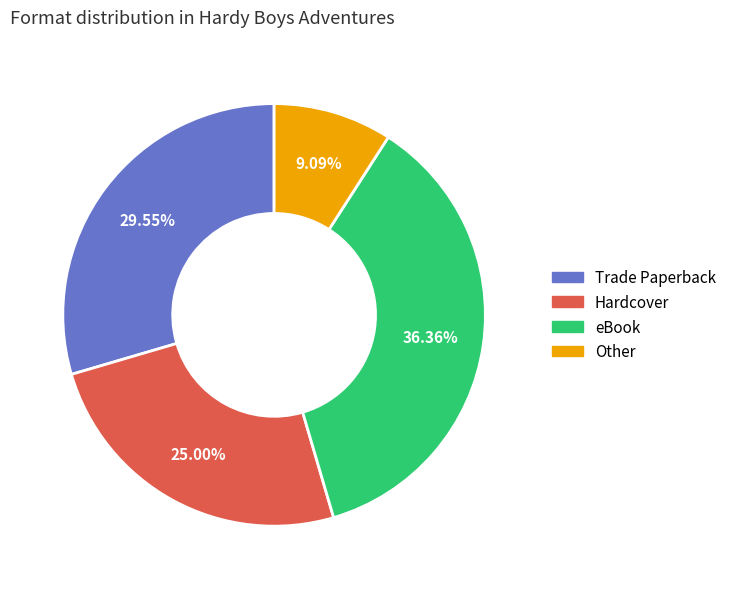

Is Other the majority of the pie?

No